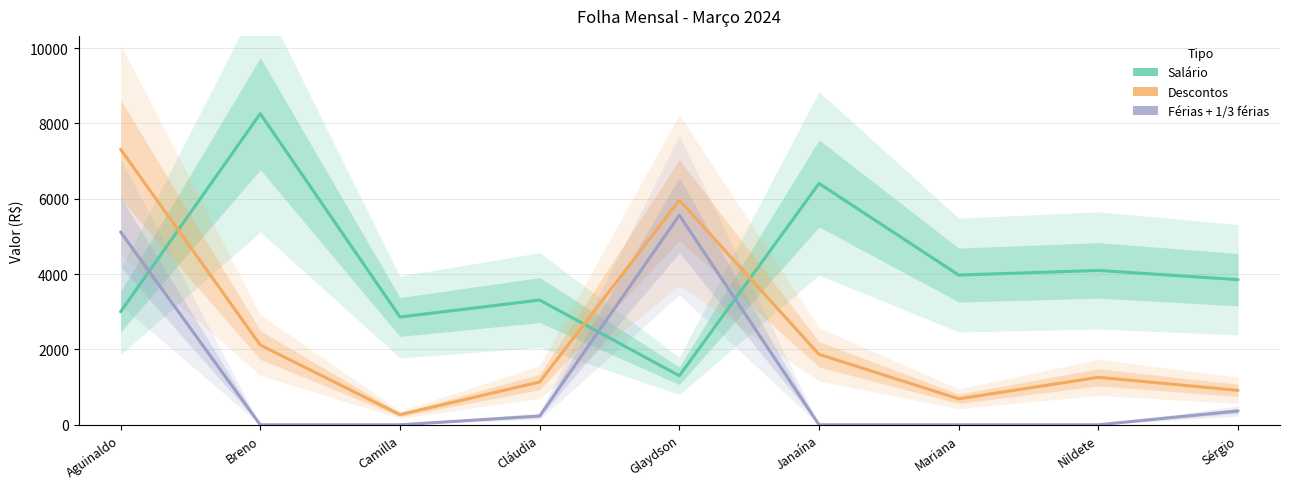

In Salário, how many points are lower than both neighbors (excluding endpoints)?

3